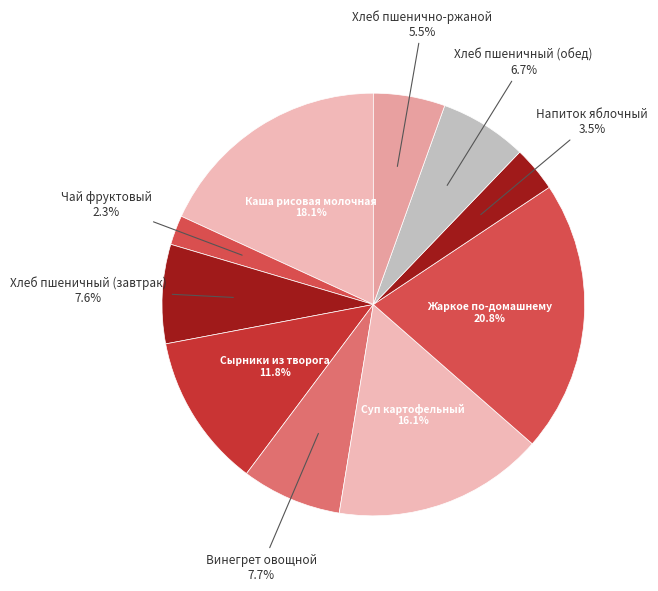

What is the ratio of the value at Хлеб пшеничный (завтрак) to the value at Суп картофельный?

0.5